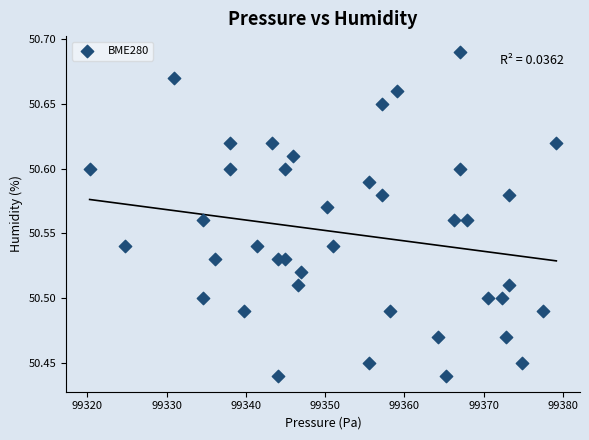

What is the range of X values (max minus min)?

58.9